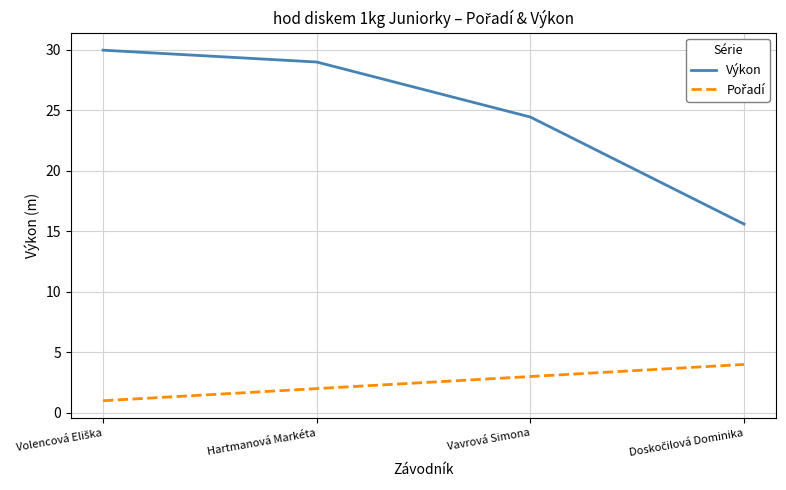

What position from the right is Hartmanová Markéta?

3